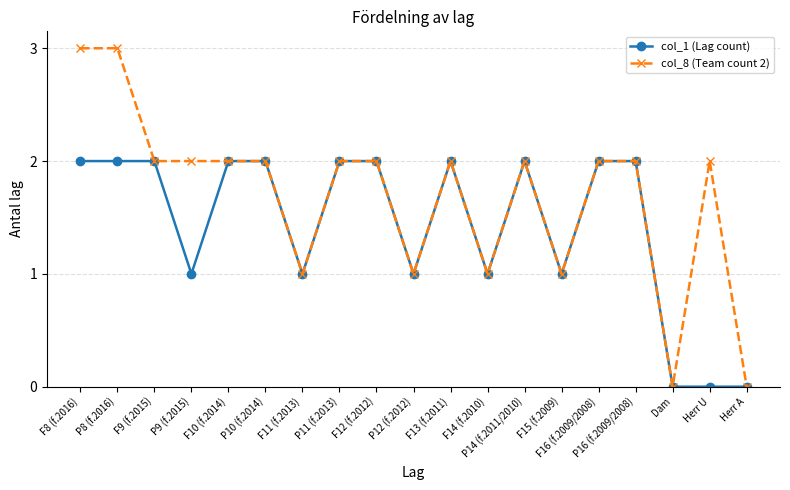

List the series in order of their peak value, highest first.

col_8 (Team count 2), col_1 (Lag count)